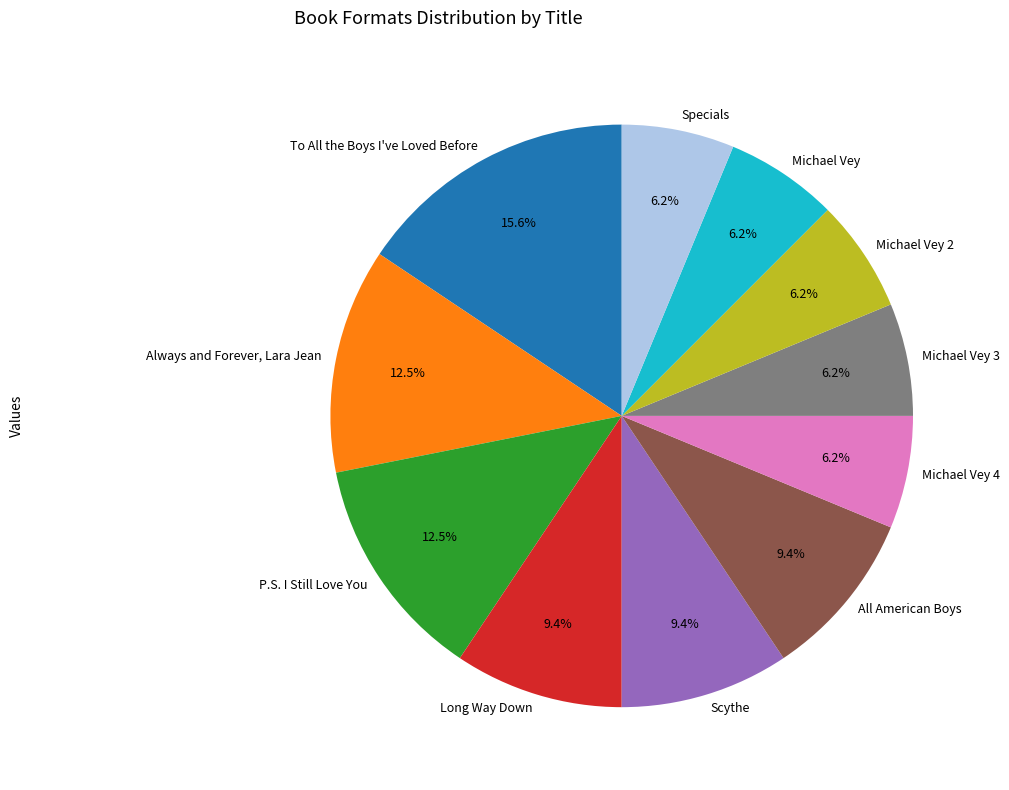

Count the number of slices in the pie.

11